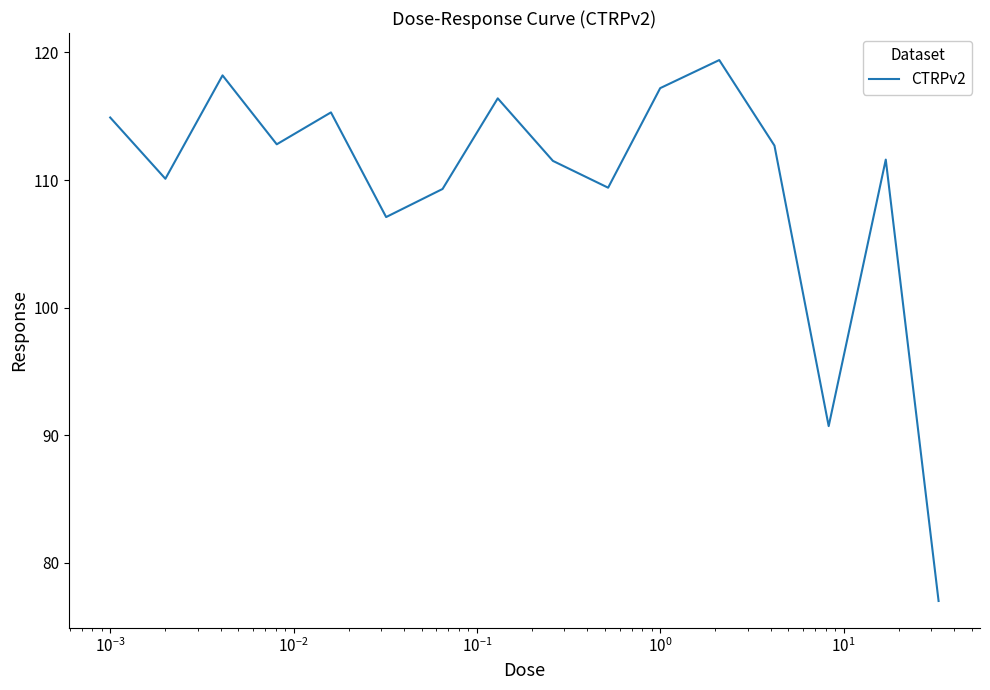

What is the difference between the maximum and minimum values?

42.4